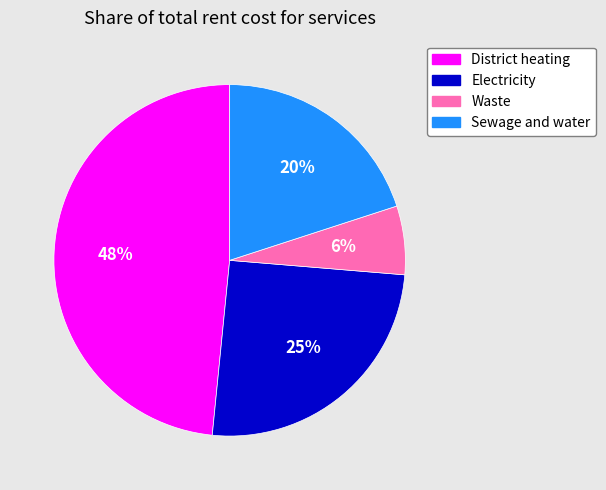

To the nearest percent, what portion does District heating represent?

48%